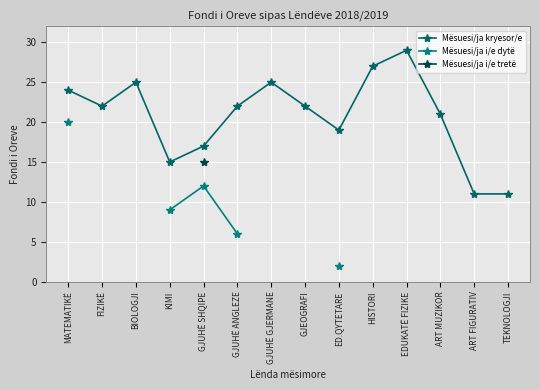

True or false: Mësuesi/ja i/e tretë and Mësuesi/ja i/e dytë intersect in this chart.

False